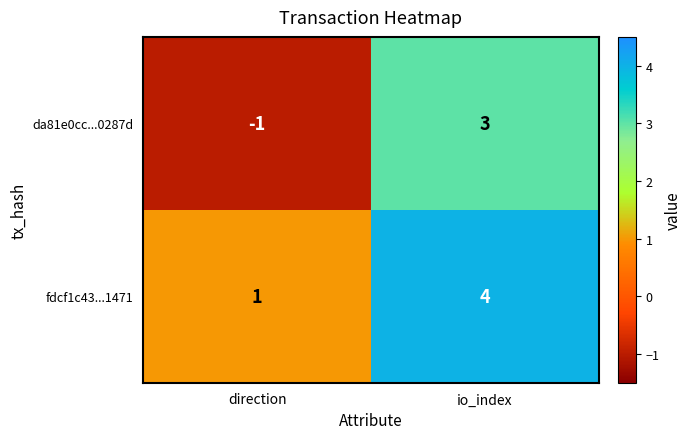

Which series has the largest total across all categories?

fdcf1c43...1471